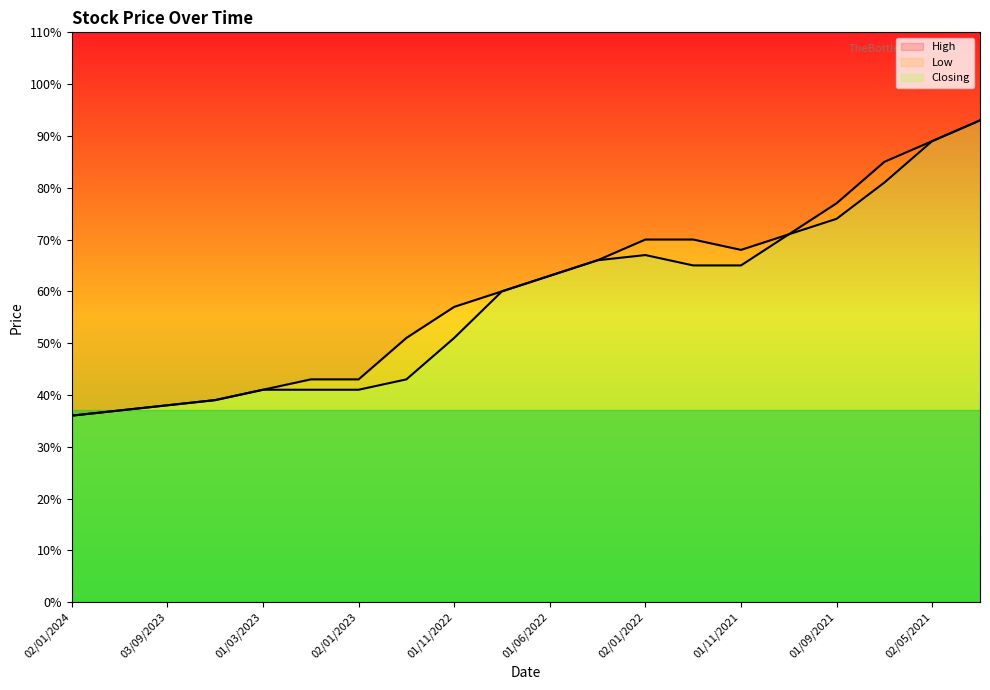

The Low series shows 0.7 at 08/05/2022. True or false?

True